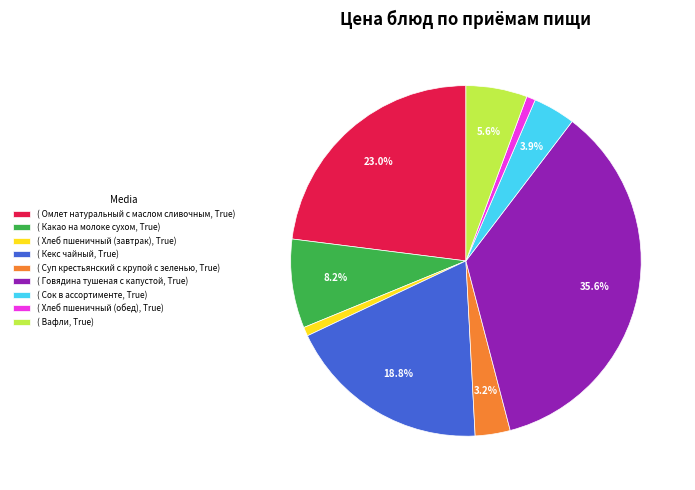

What is the ratio of the value at ( Хлеб пшеничный (завтрак), True) to the value at ( Хлеб пшеничный (обед), True)?

1.0